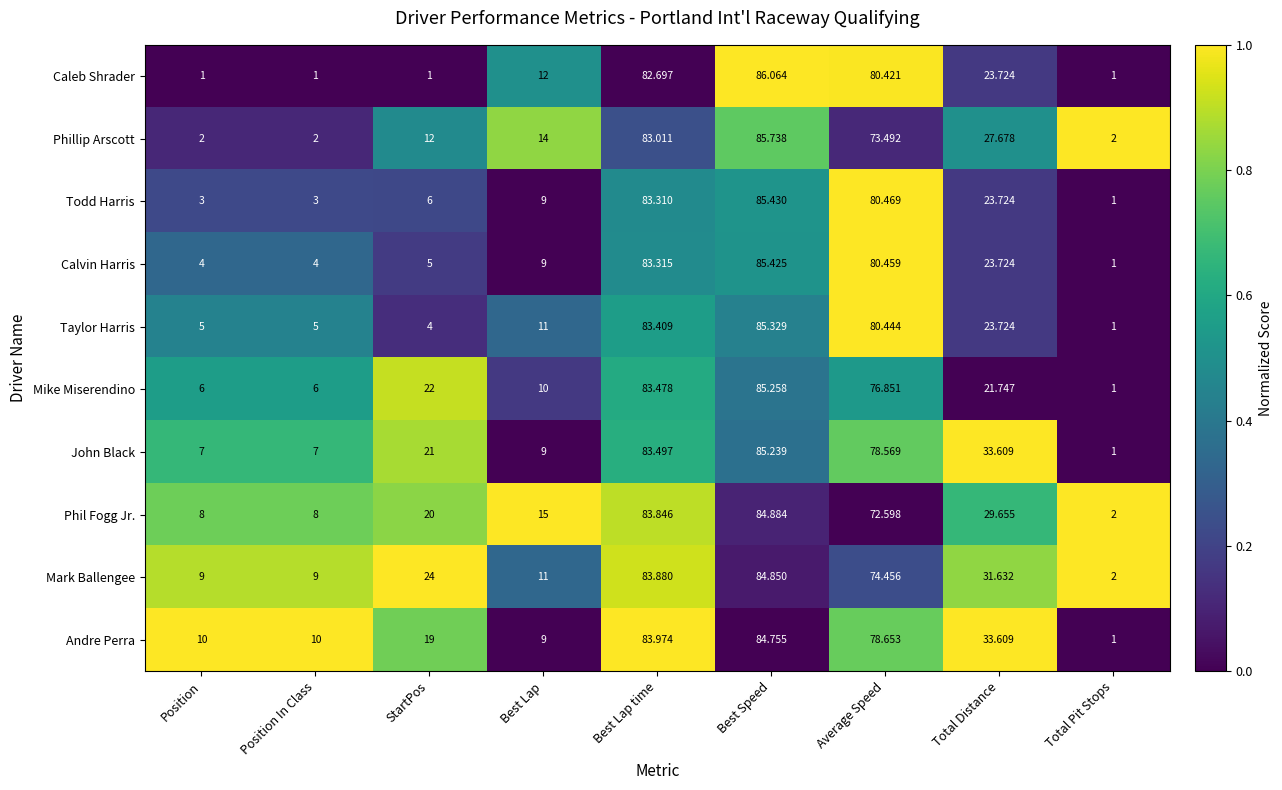

At which category does the chart reach its peak across all series?

Best Speed